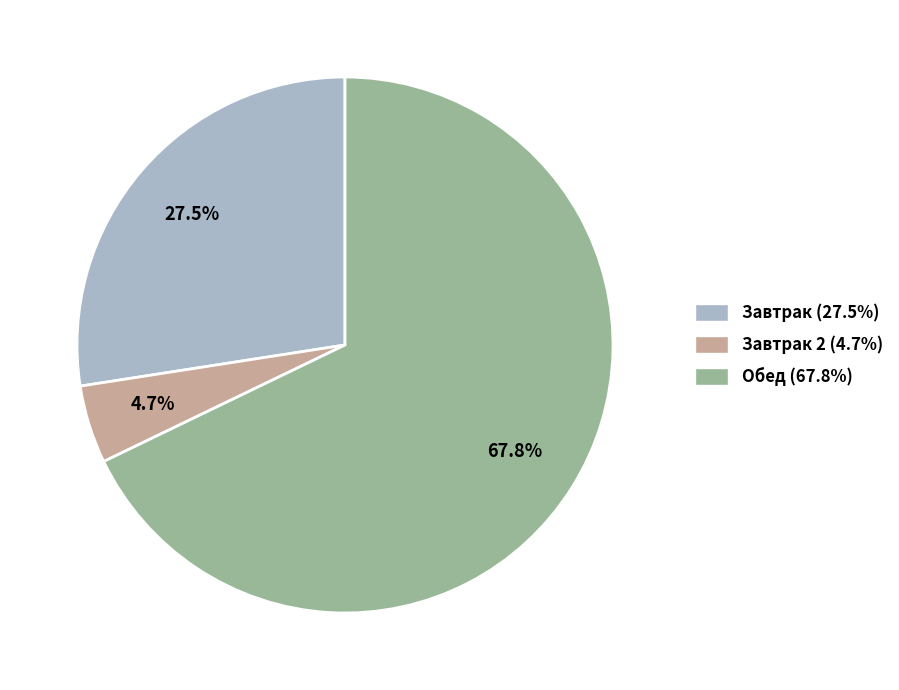

How many slices are in this pie chart?

3